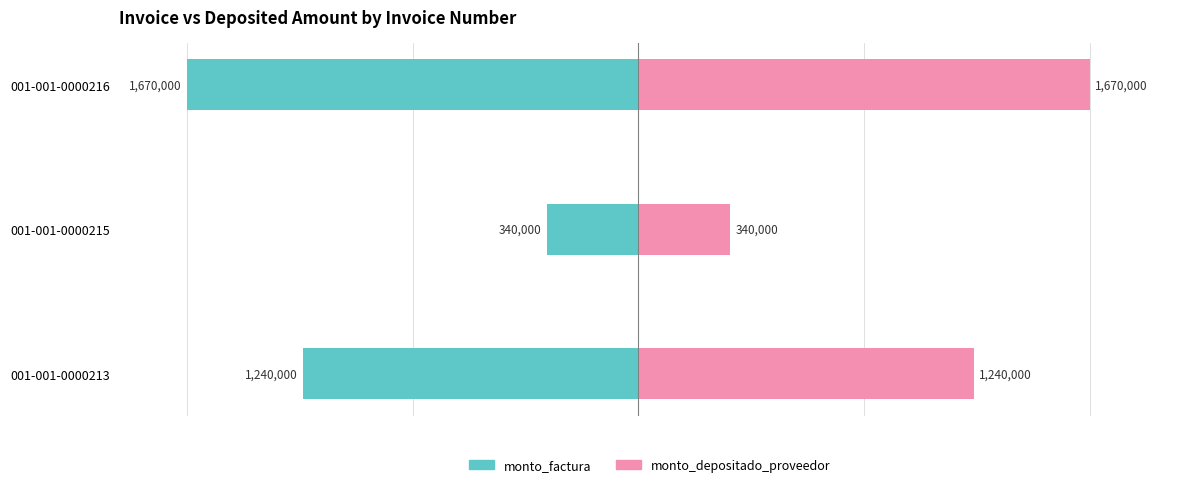

How many bars are there in total?

6